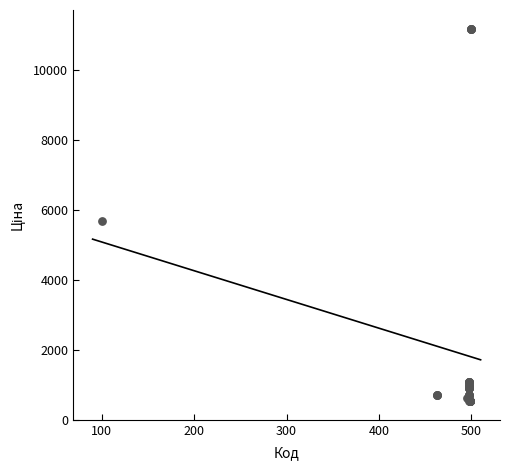

What Y value in the scatter plot is closest to 5859?

5673.8